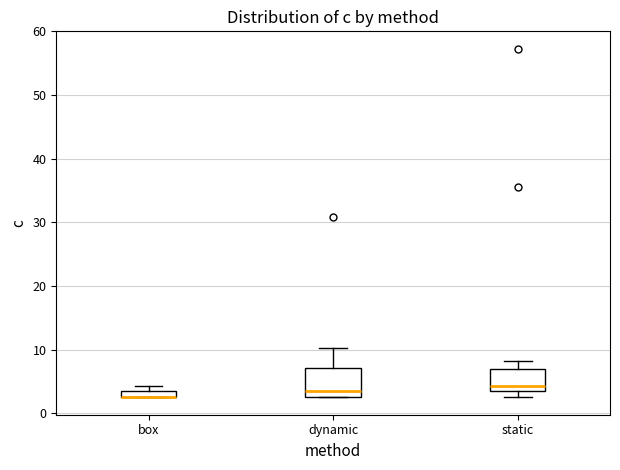

Which box is the tallest, from its lower edge to its upper edge?

dynamic